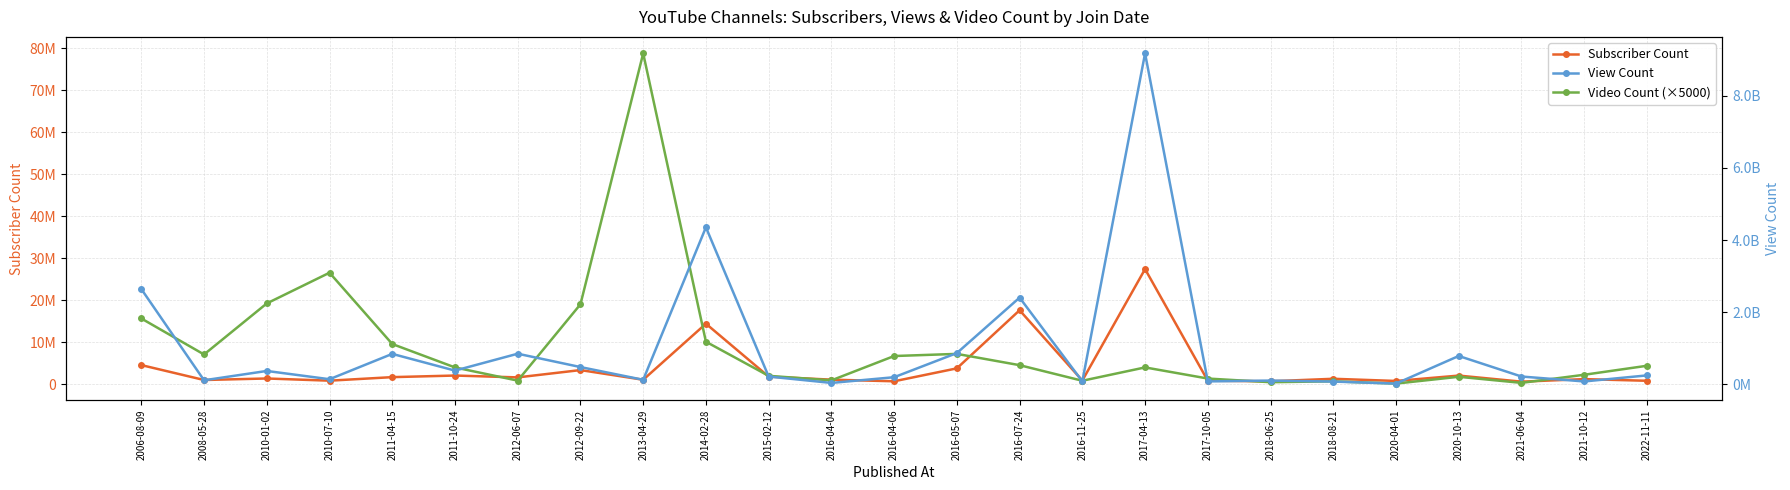

What is the difference between the highest and lowest values at 2012-09-22?

471584089